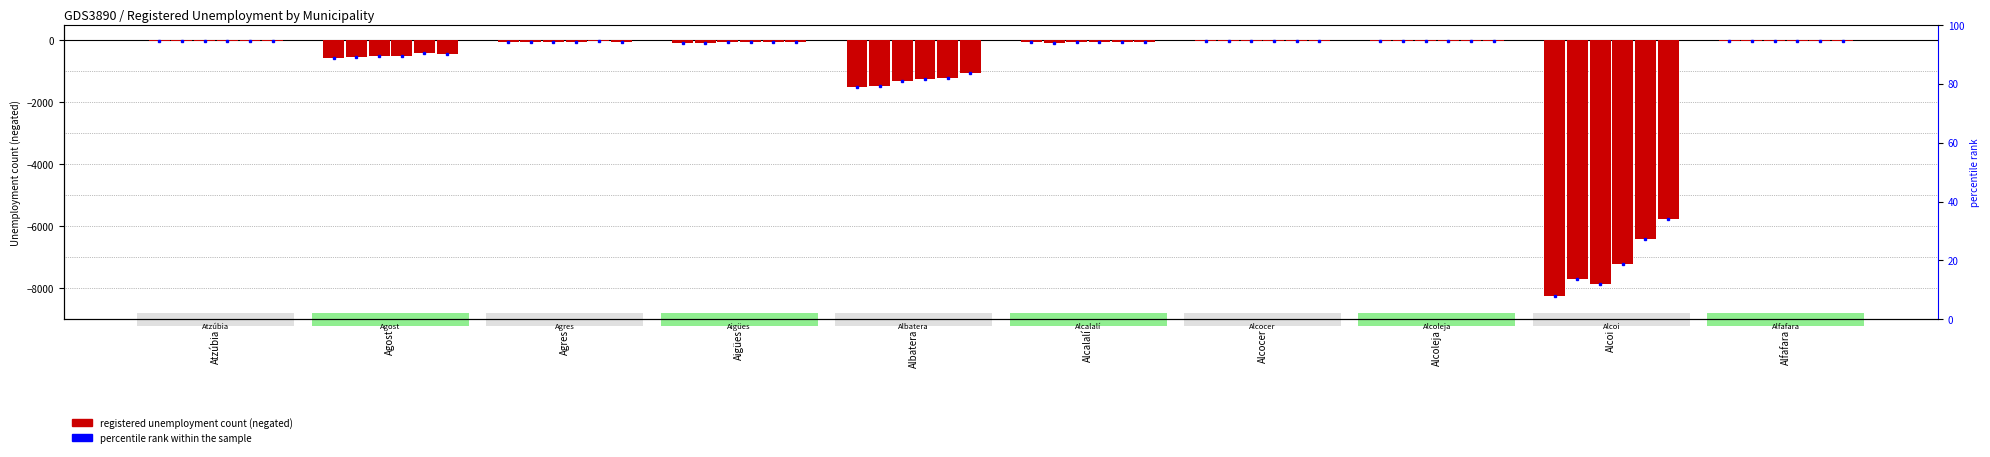

Count the number of data series in this chart.

6